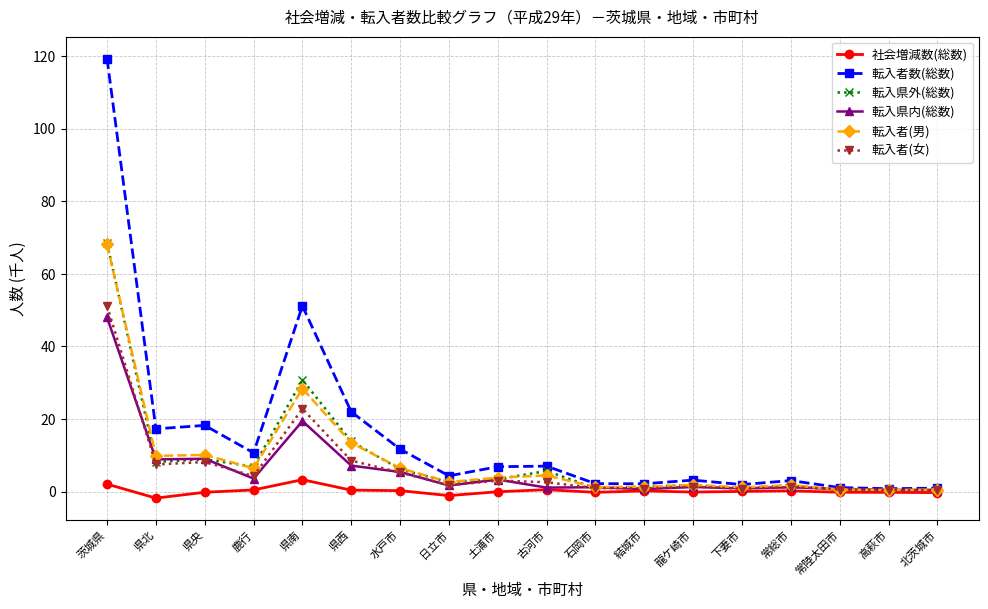

True or false: 転入県内(総数) has more than 2 points higher than both neighbors.

True